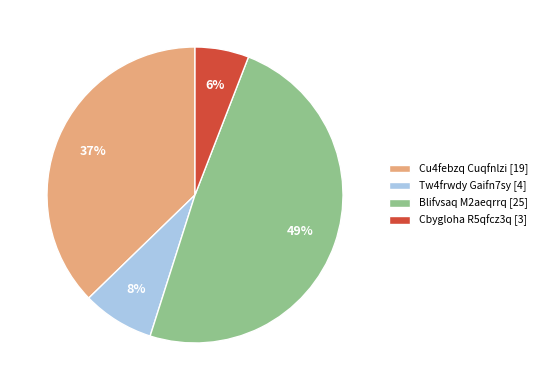

Is it true that Cbygloha R5qfcz3q [3] is 6% of the pie?

True